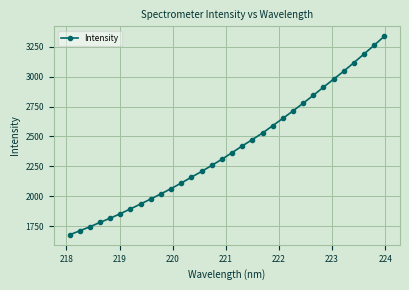

What is the sum of all values?

76720.3